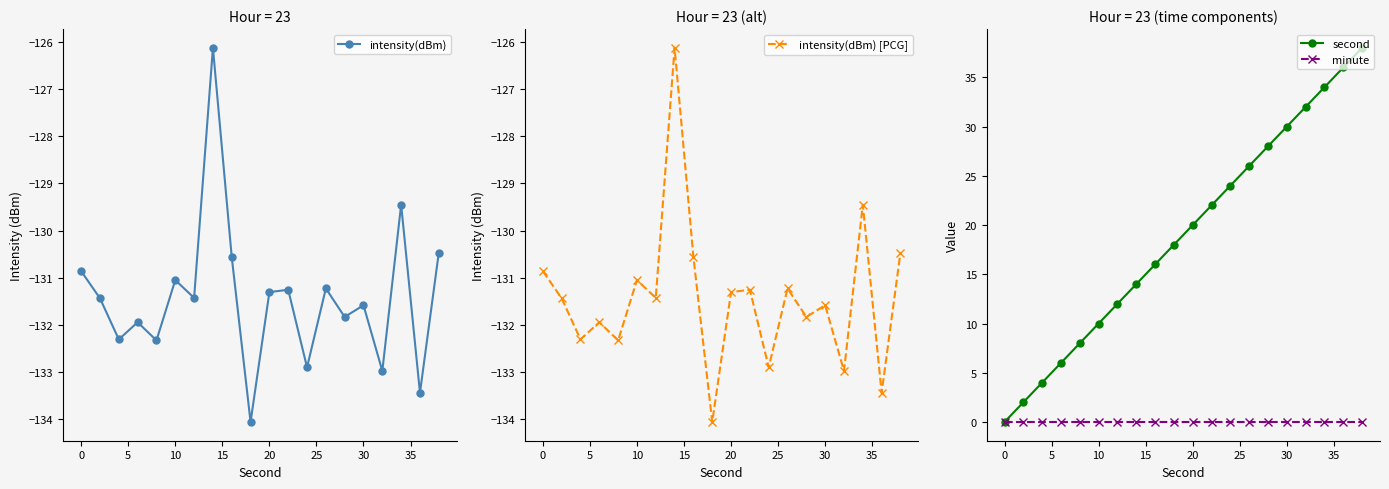

True or false: minute has a value of 0 at 30.

True